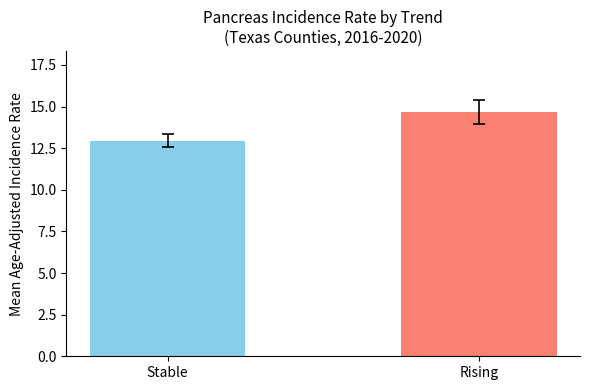

What is the ratio of the value at Rising to the value at Stable?

1.1